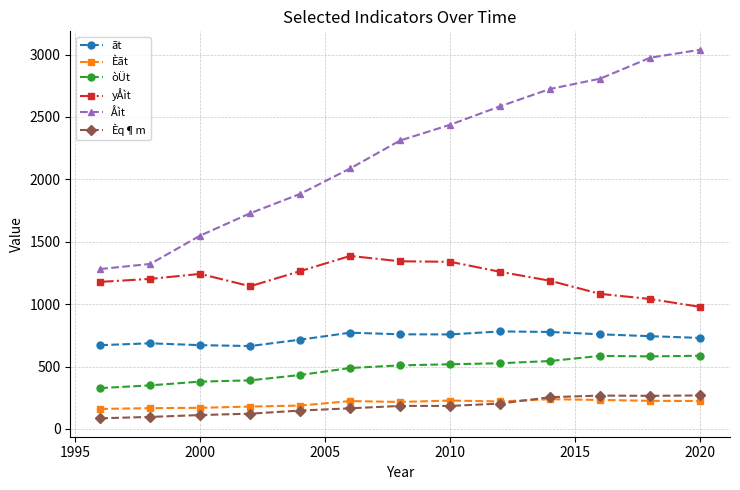

What is the difference between the maximum and second lowest values in the yÅìt series?

345